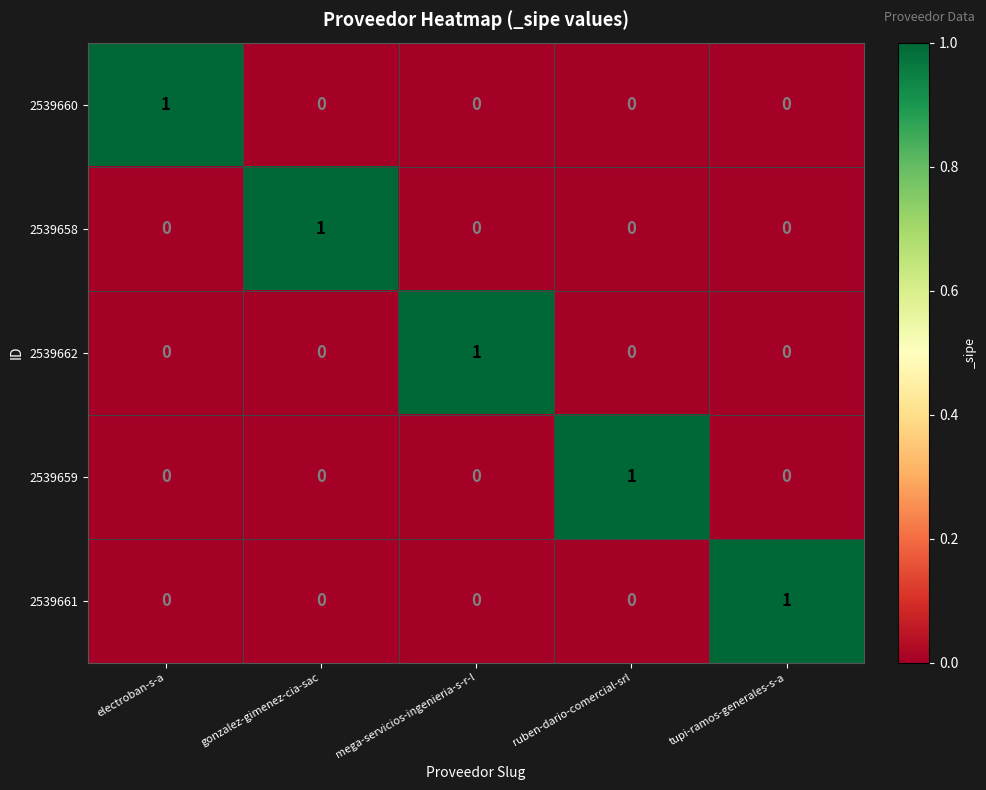

Reading left to right, transcribe all the data shown in this chart.

2539660: electroban-s-a=1	gonzalez-gimenez-cia-sac=0	mega-servicios-ingenieria-s-r-l=0	ruben-dario-comercial-srl=0	tupi-ramos-generales-s-a=0
2539658: electroban-s-a=0	gonzalez-gimenez-cia-sac=1	mega-servicios-ingenieria-s-r-l=0	ruben-dario-comercial-srl=0	tupi-ramos-generales-s-a=0
2539662: electroban-s-a=0	gonzalez-gimenez-cia-sac=0	mega-servicios-ingenieria-s-r-l=1	ruben-dario-comercial-srl=0	tupi-ramos-generales-s-a=0
2539659: electroban-s-a=0	gonzalez-gimenez-cia-sac=0	mega-servicios-ingenieria-s-r-l=0	ruben-dario-comercial-srl=1	tupi-ramos-generales-s-a=0
2539661: electroban-s-a=0	gonzalez-gimenez-cia-sac=0	mega-servicios-ingenieria-s-r-l=0	ruben-dario-comercial-srl=0	tupi-ramos-generales-s-a=1